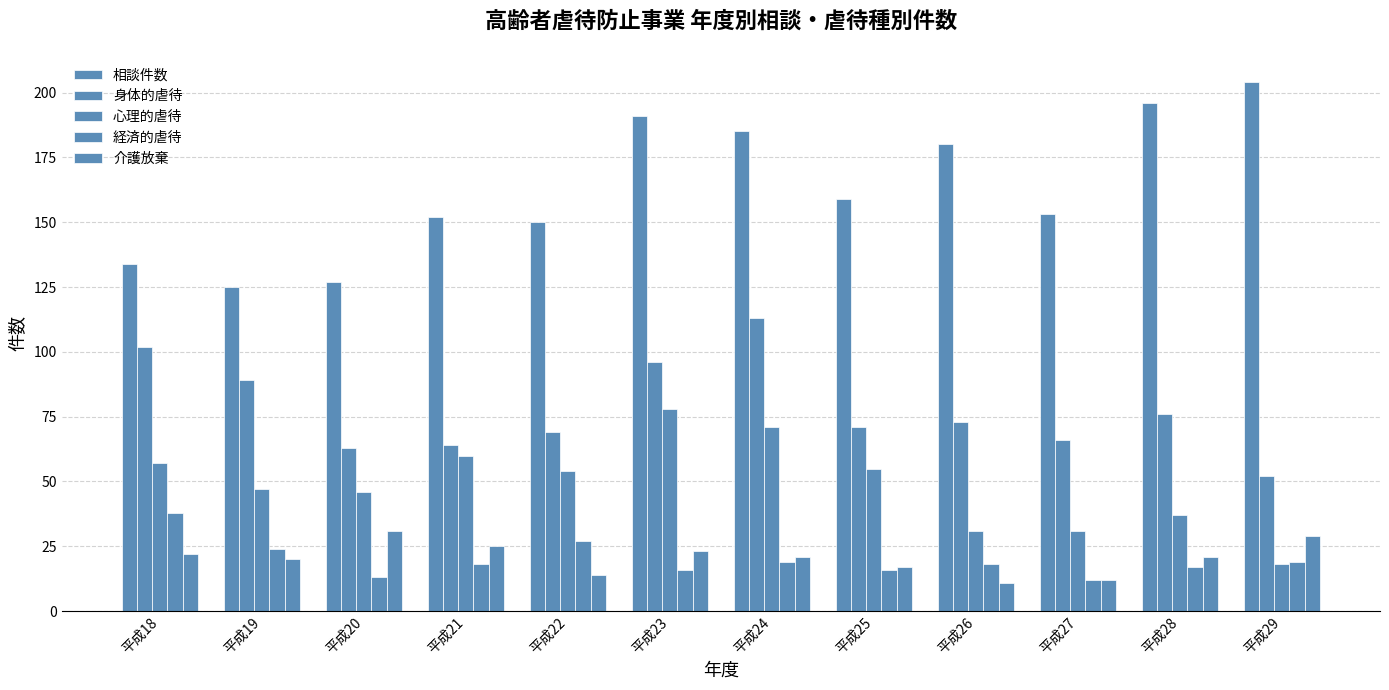

The 介護放棄 series shows 12 at 平成27. True or false?

True